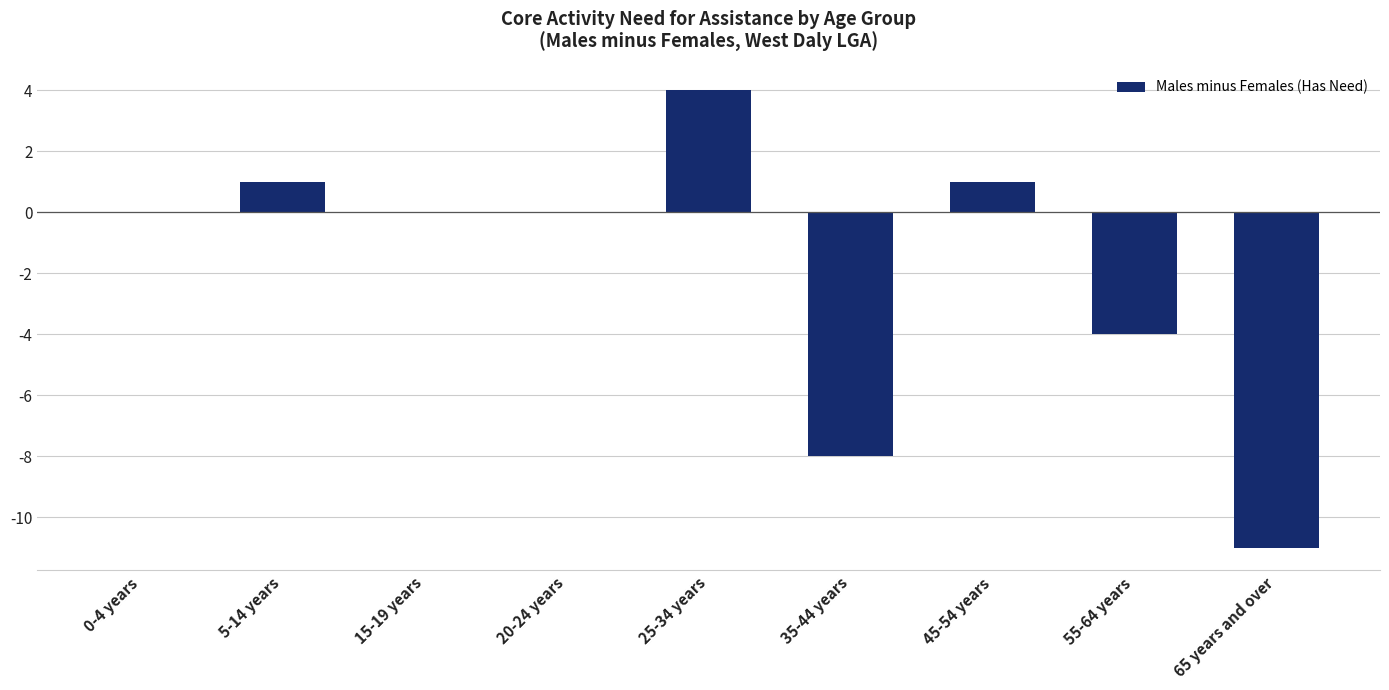

Count the number of data series in this chart.

1